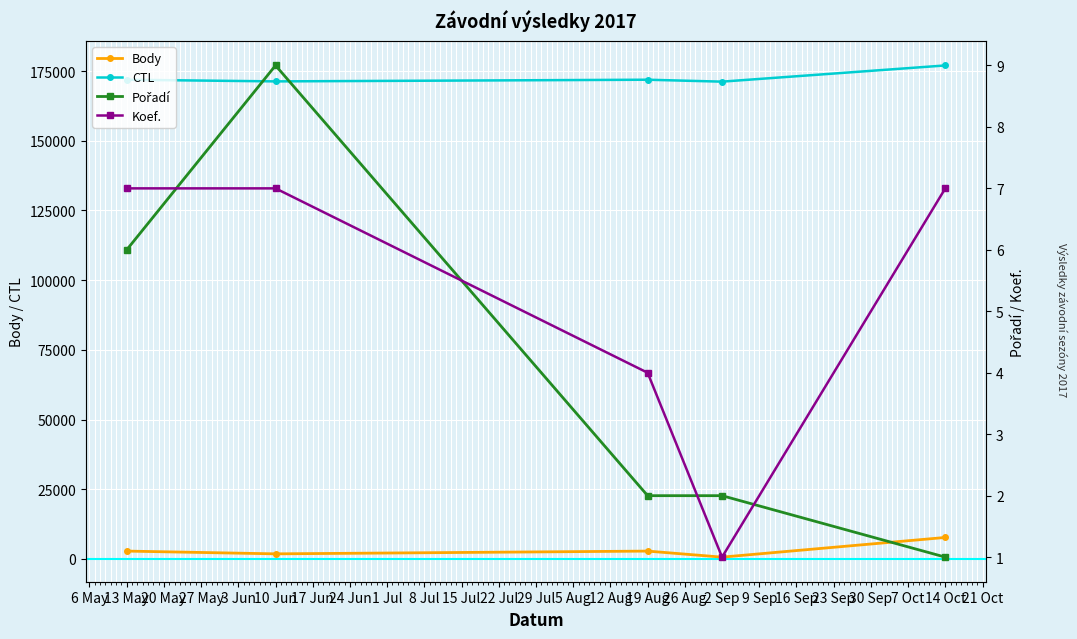

What is the maximum value for Body?

7707